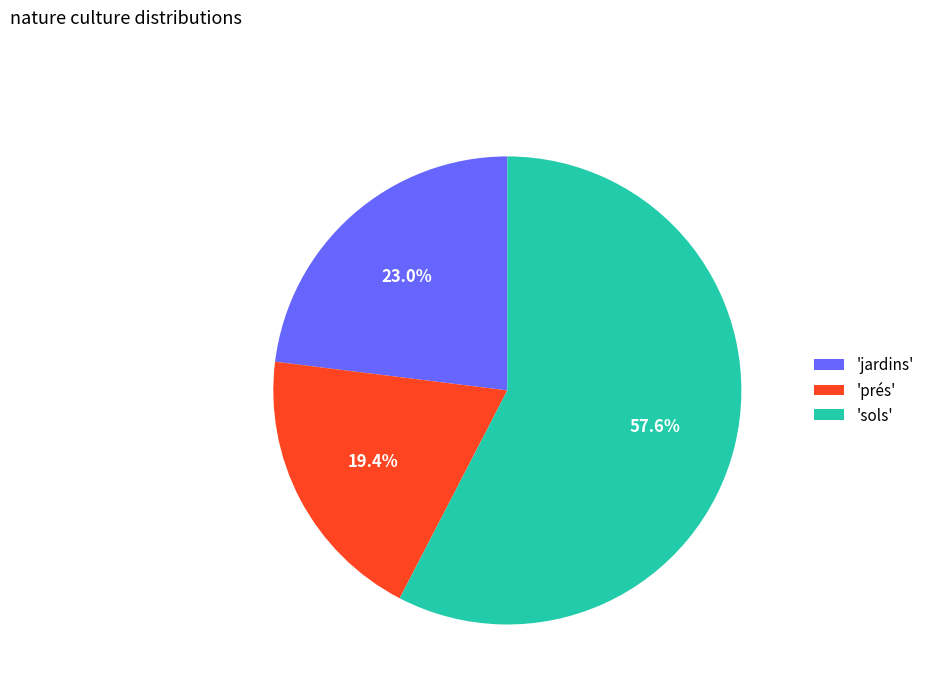

Rank the categories by value from highest to lowest.

'sols', 'jardins', 'prés'